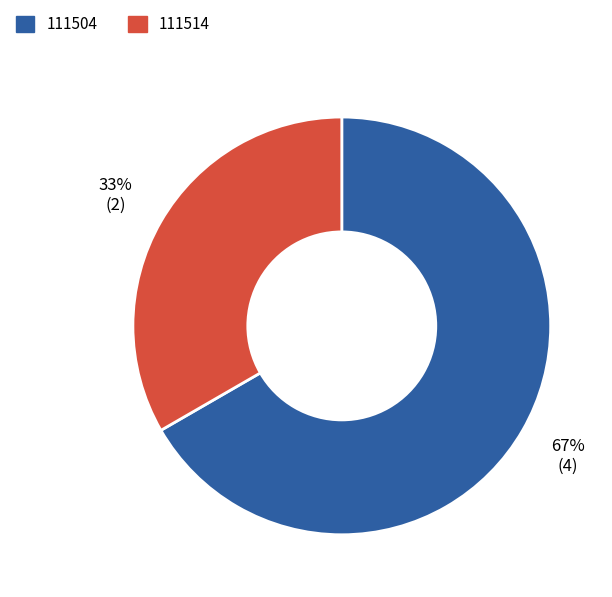

Does any single category account for the majority?

Yes